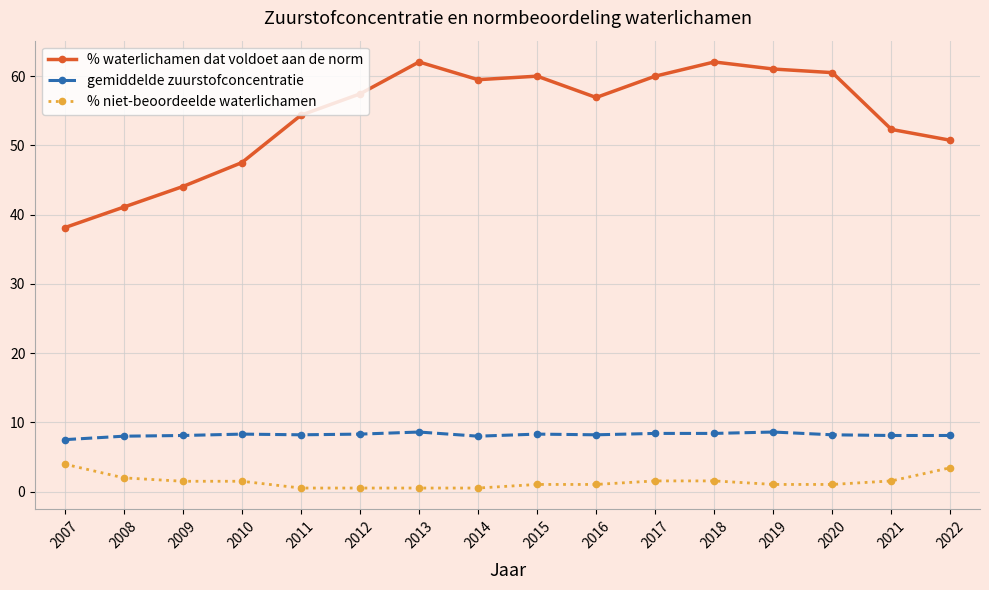

What is the average value of the gemiddelde zuurstofconcentratie series?

8.2